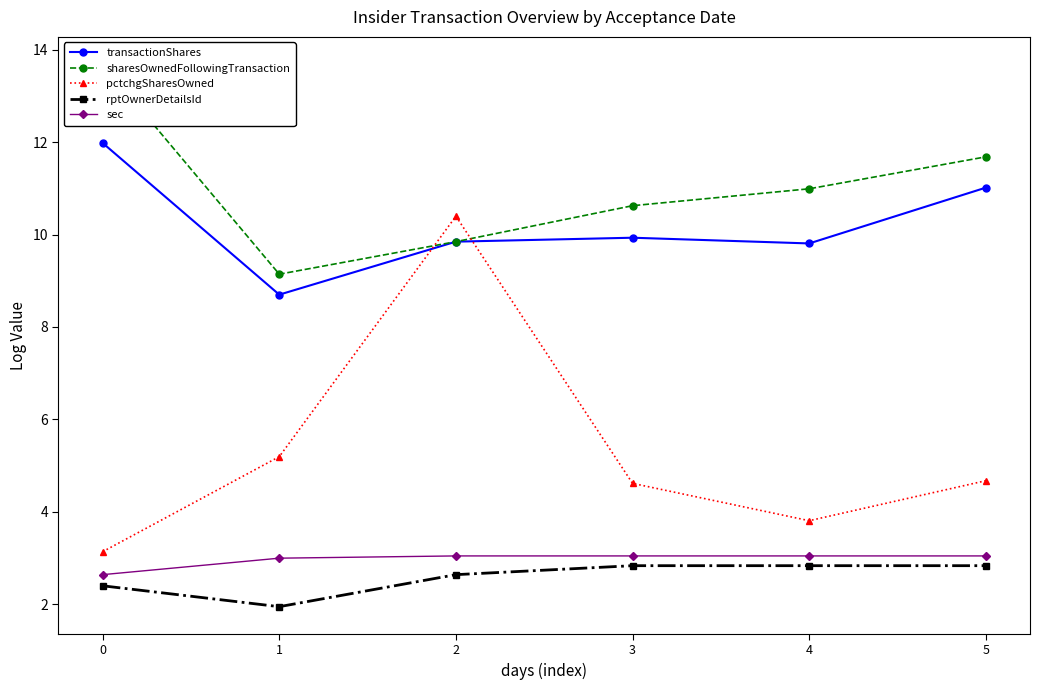

Between 2 and 3, which is larger?

3